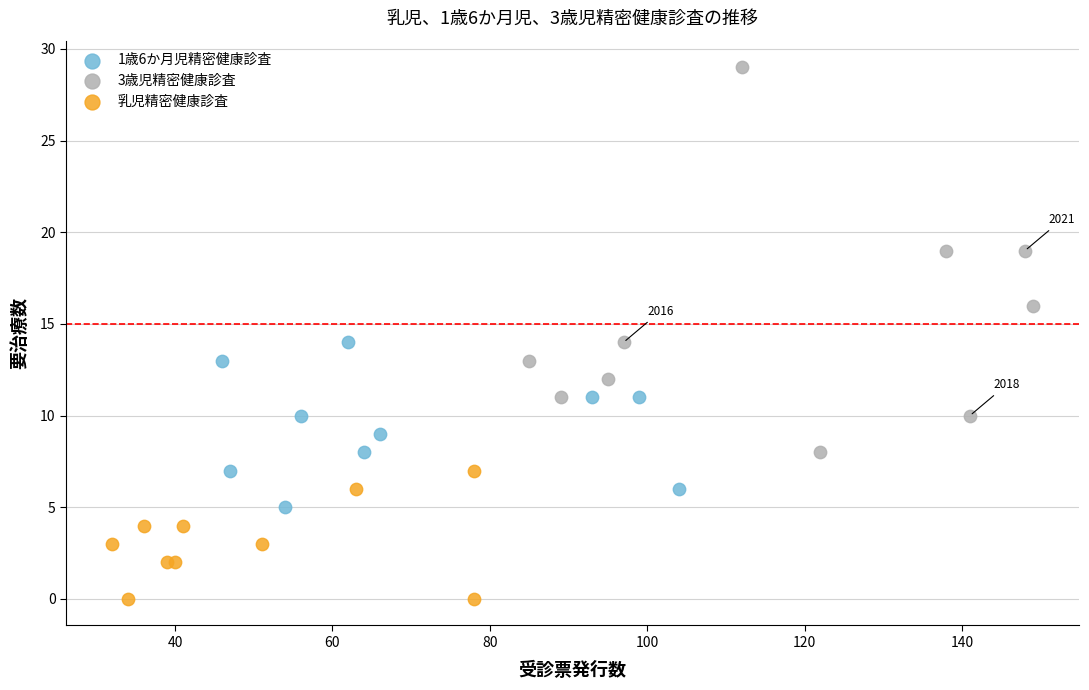

Which series contains the lowest Y value?

乳児精密健康診査